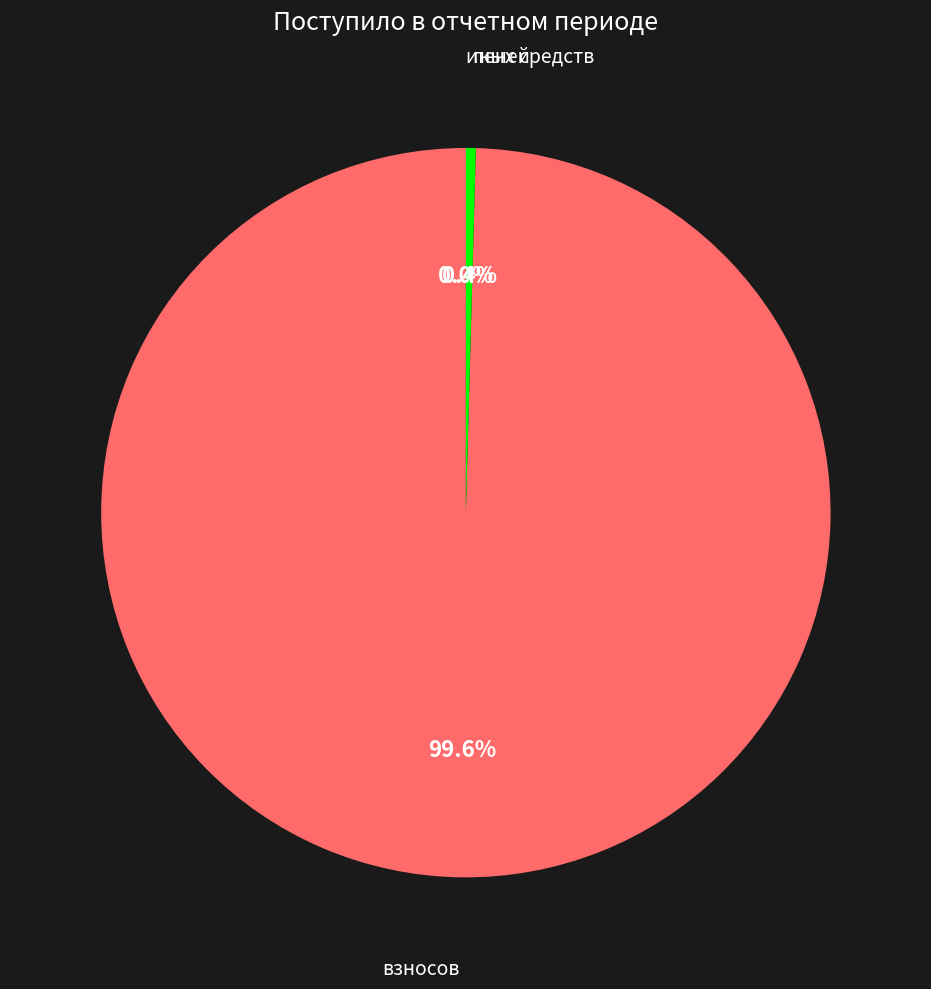

Is there a majority slice in this chart?

Yes